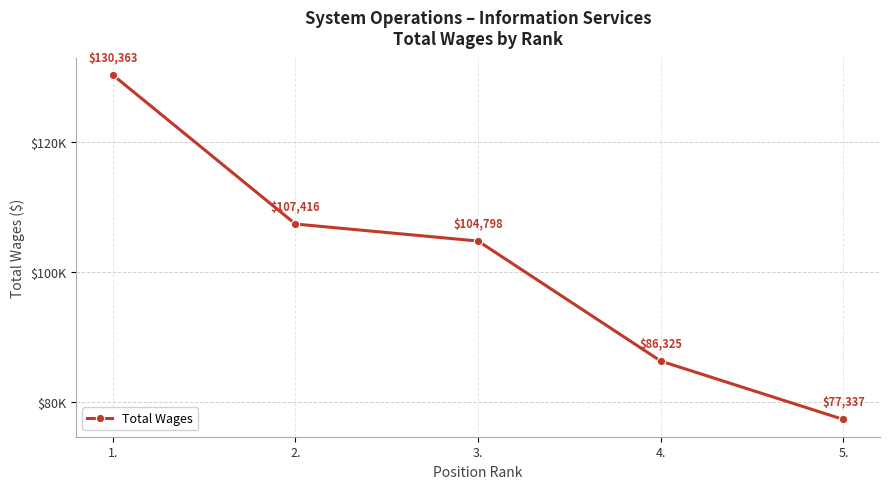

Is this an area chart (filled region under the line)?

No